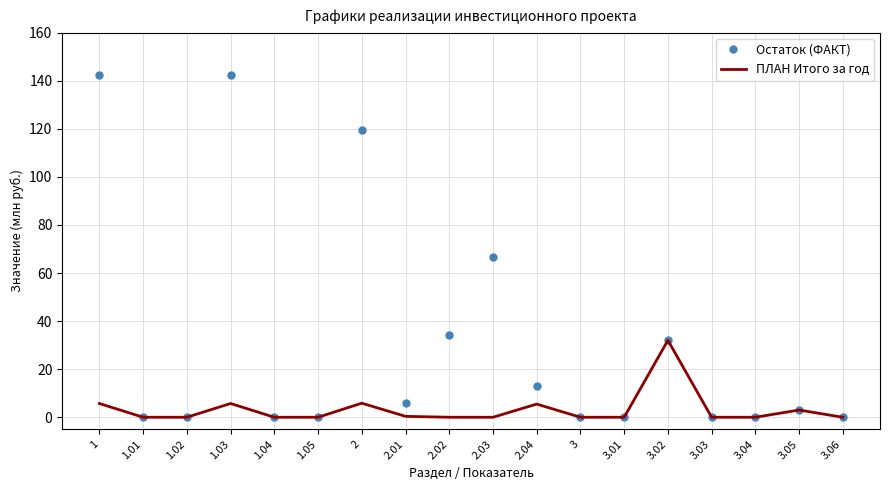

Which series has the widest spread of values?

Остаток (ФАКТ)